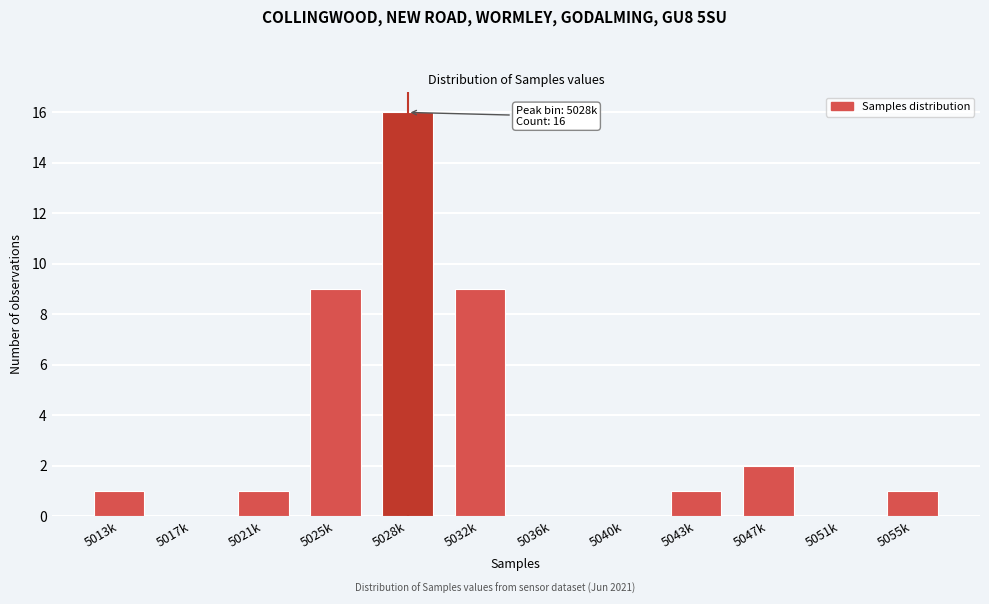

Reading left to right, what are all the values shown in this chart?

5013k=1	5017k=0	5021k=1	5025k=9	5028k=16	5032k=9	5036k=0	5040k=0	5043k=1	5047k=2	5051k=0	5055k=1